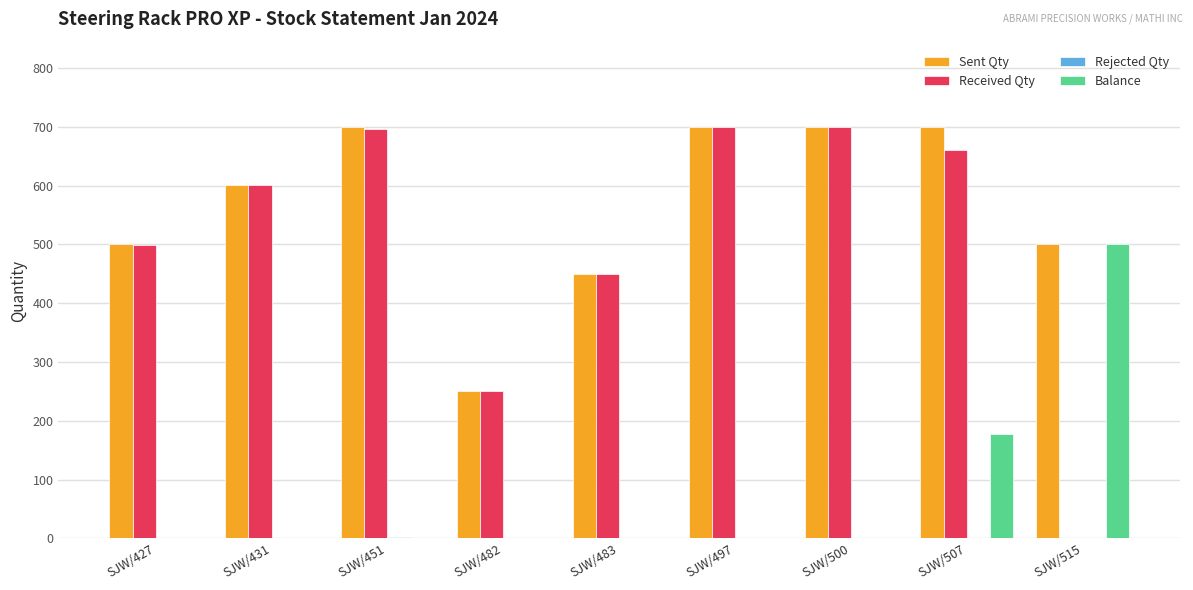

How many groups of bars are there?

9